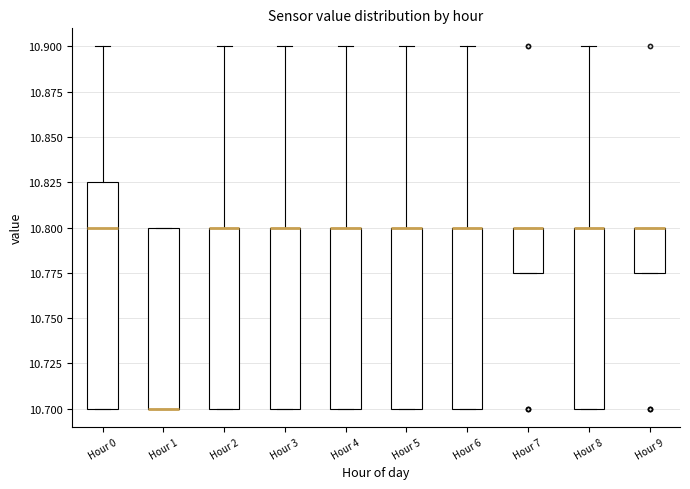

Which box is the tallest, from its lower edge to its upper edge?

Hour 0